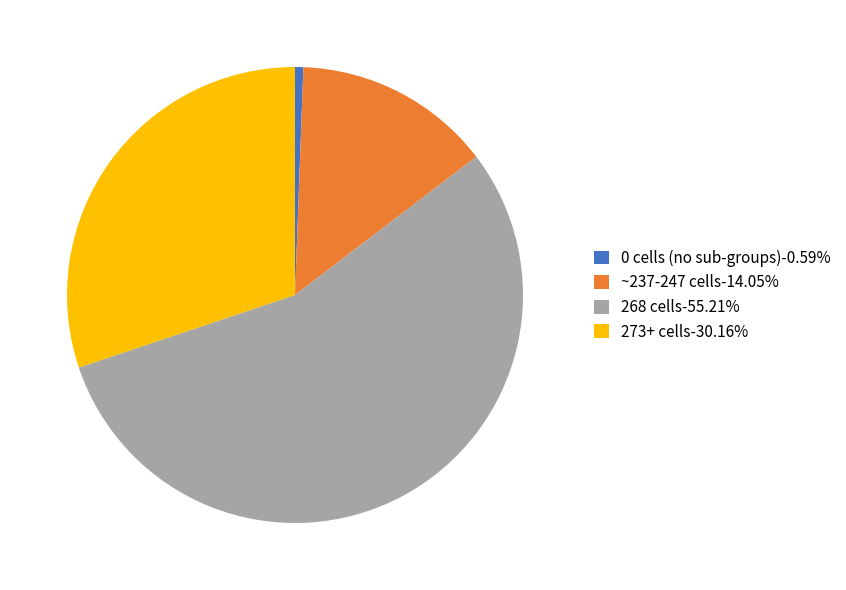

Approximately how many times larger is the value at 273+ cells-30.16% compared to ~237-247 cells-14.05%?

2.1